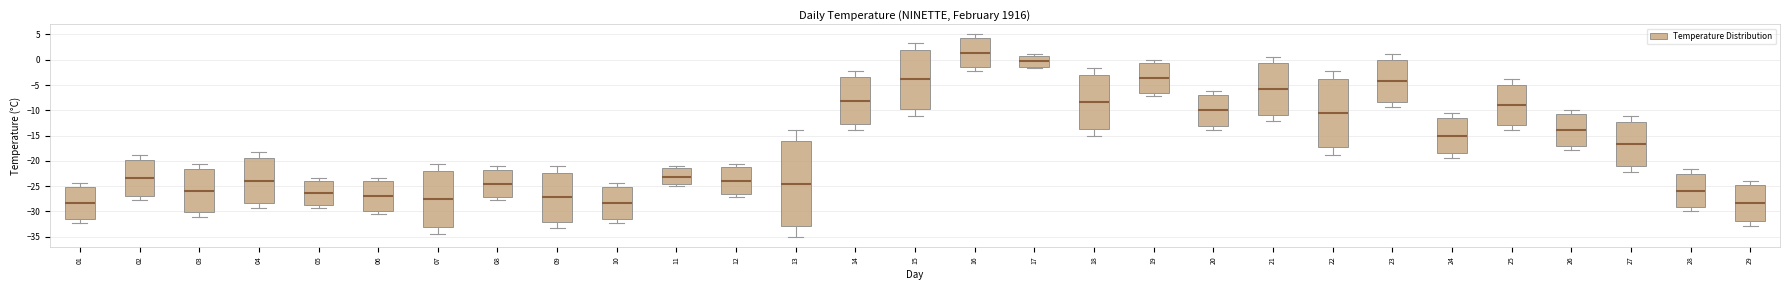

Where is the lower edge of the box at x = 09 on the y-axis? The values are not printed on the chart, so give them approximately, as read against the axis.

-32.0